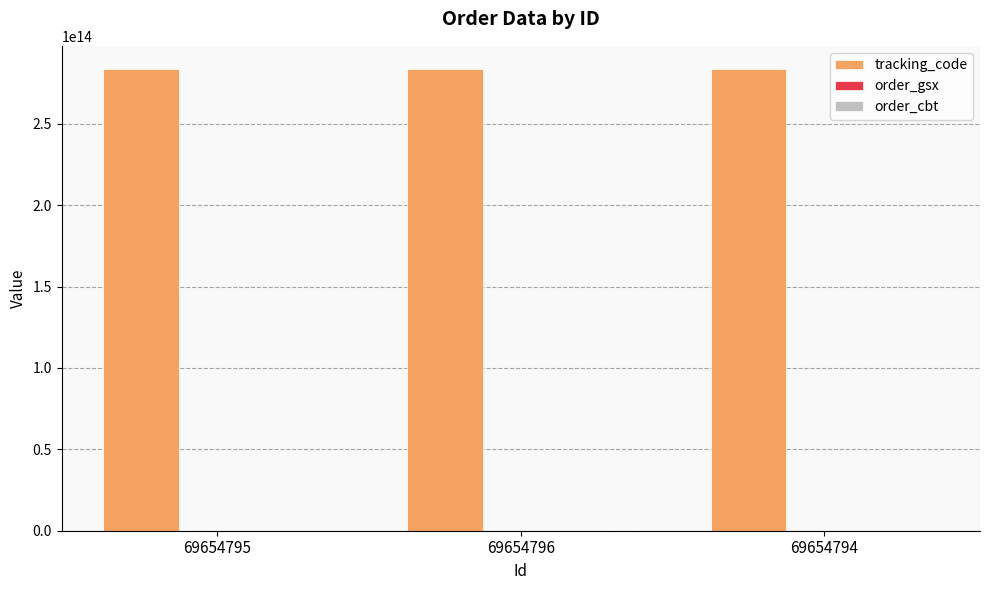

What is the value of the tracking_code bar at the 1st from the left?

283772942501030